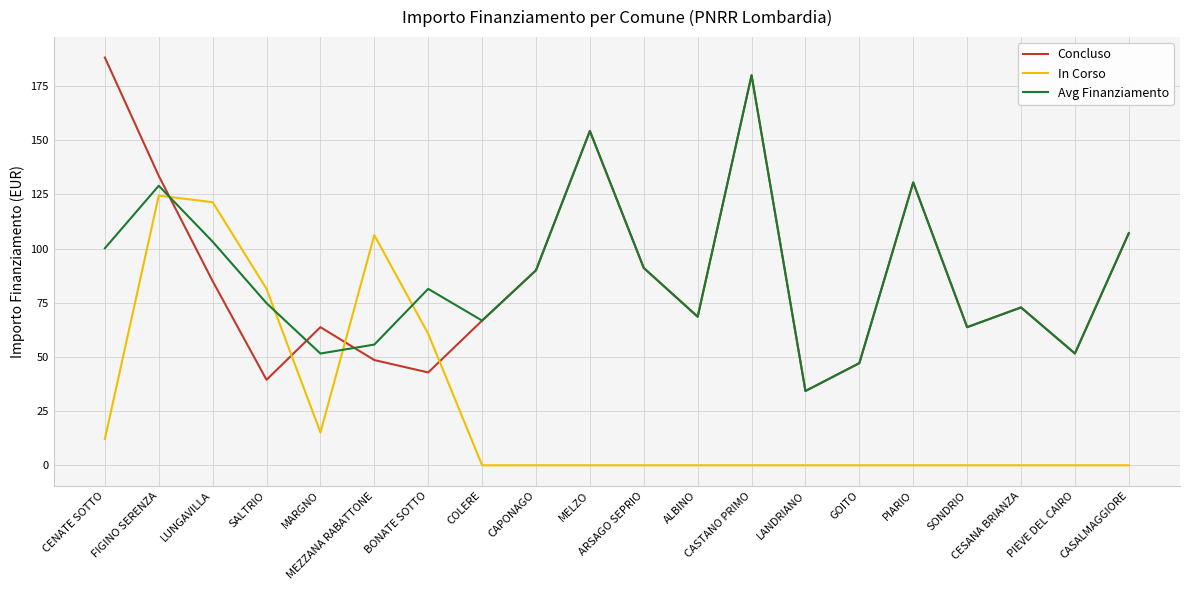

What are all the series names shown in the legend?

Concluso, In Corso, Avg Finanziamento